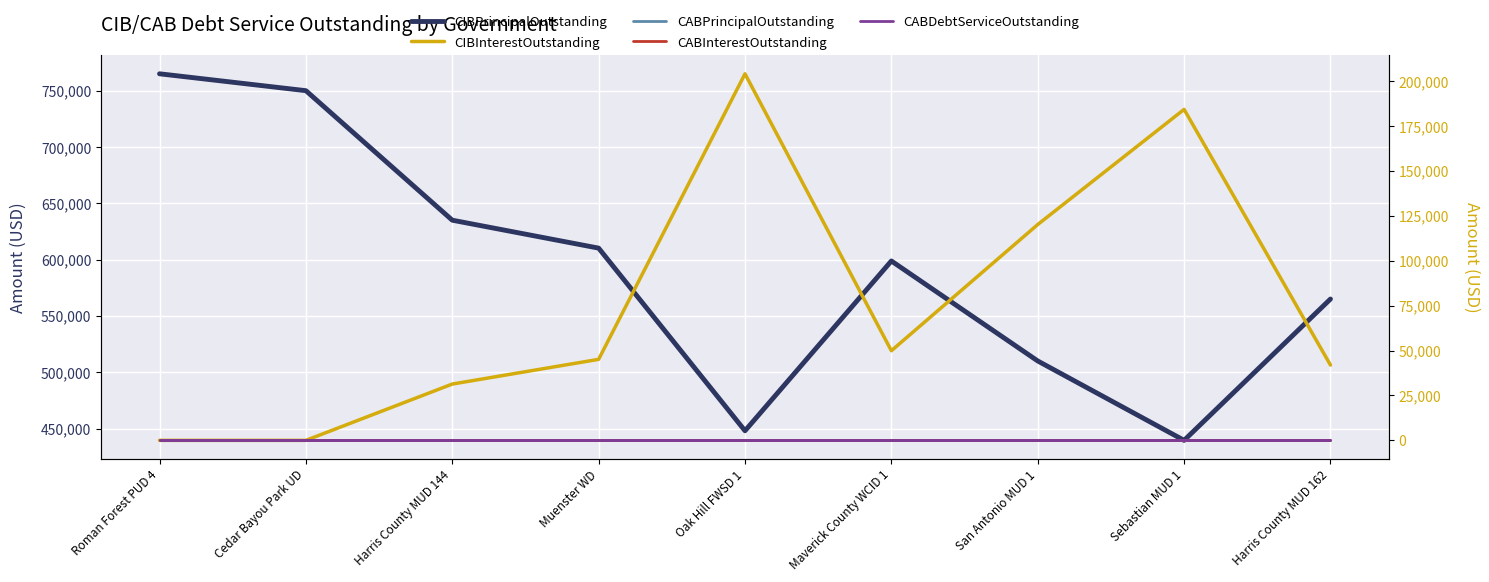

True or false: CABDebtServiceOutstanding has more than 2 points higher than both neighbors.

False